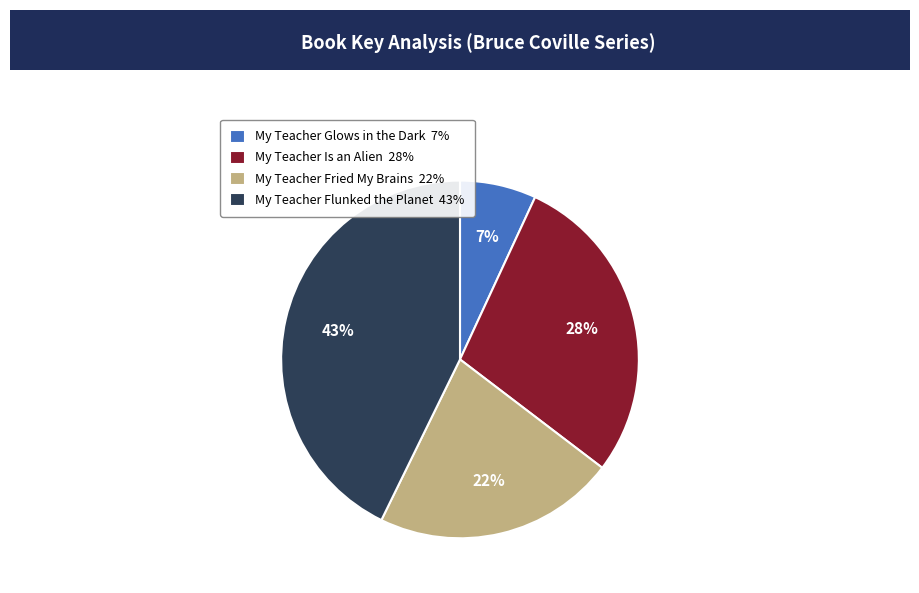

Which has a higher value, My Teacher Flunked the Planet or My Teacher Fried My Brains?

My Teacher Flunked the Planet